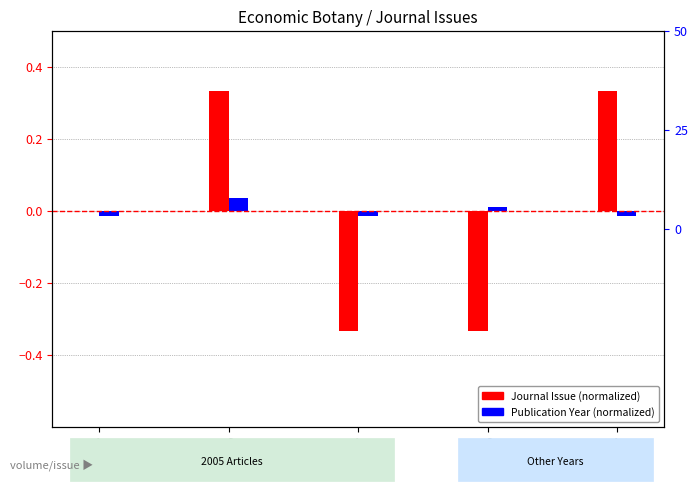

How many Journal Issue (normalized) values are between 0 and 1?

3